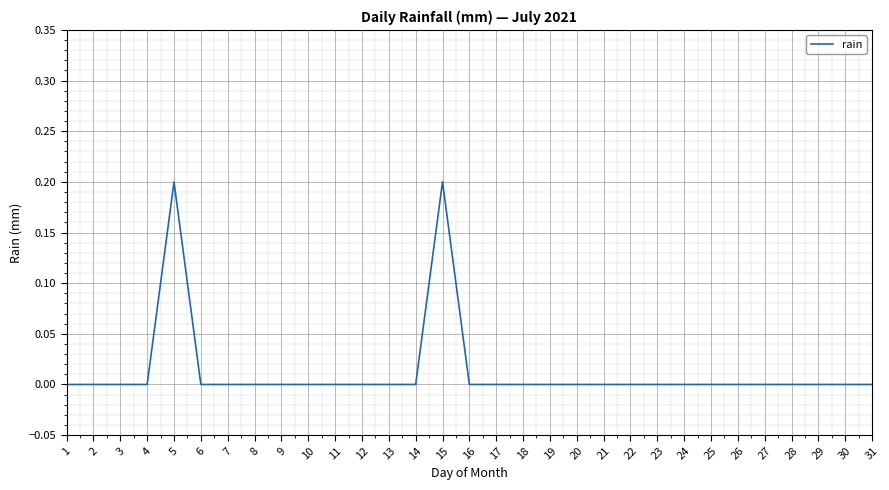

What is the greatest value displayed?

0.2